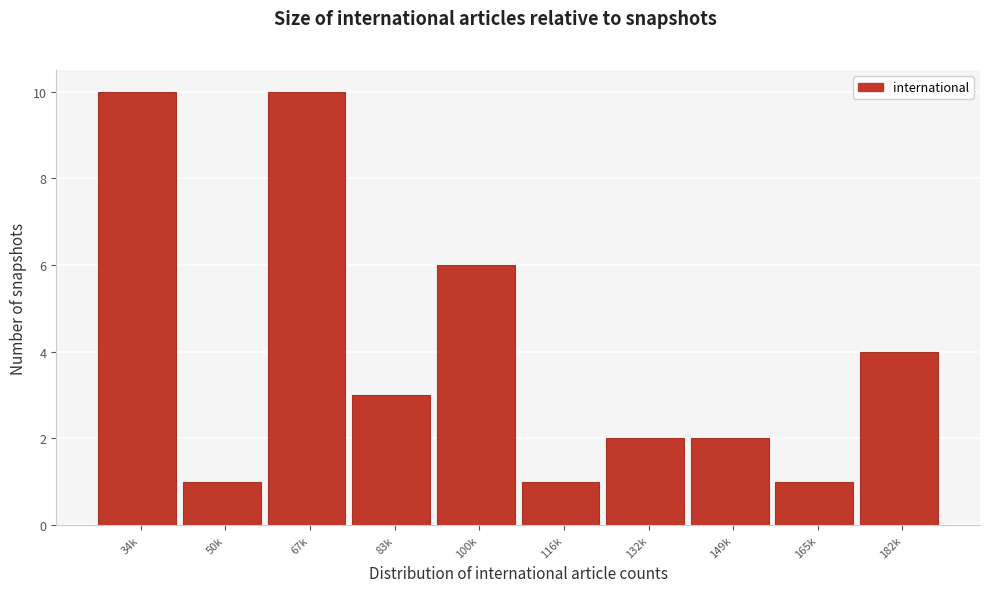

Reading left to right, what are all the values shown in this chart?

10	1	10	3	6	1	2	2	1	4